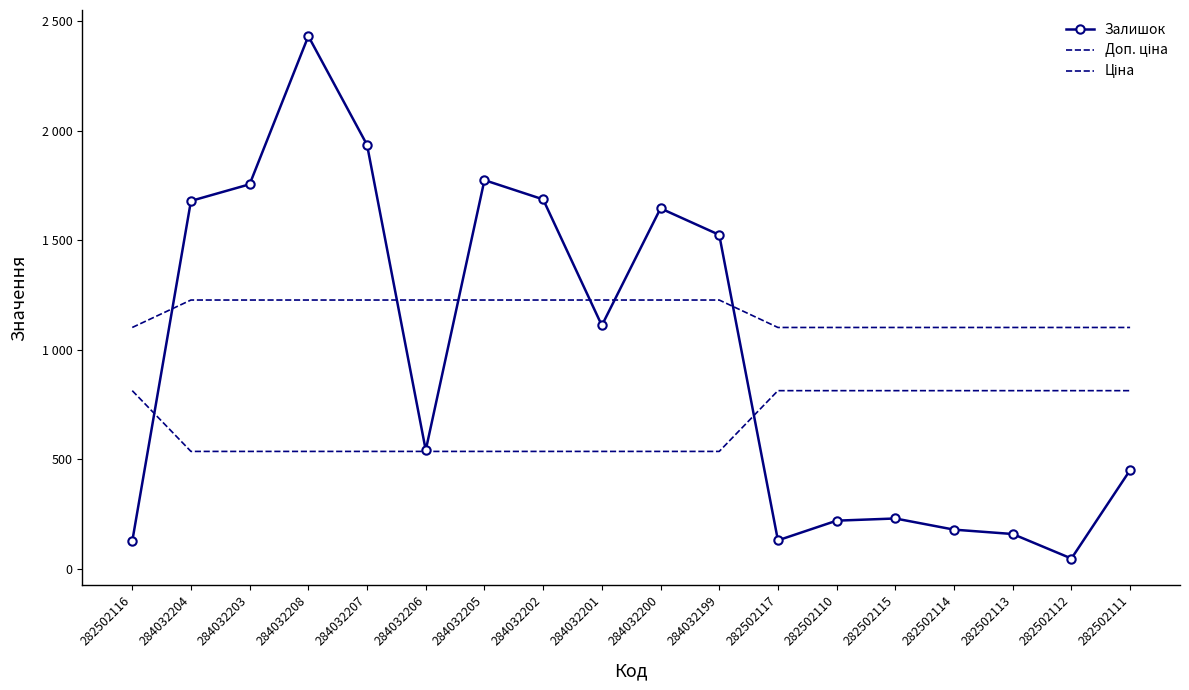

What is the value of the Ціна point at the 17th from the left?

813.0